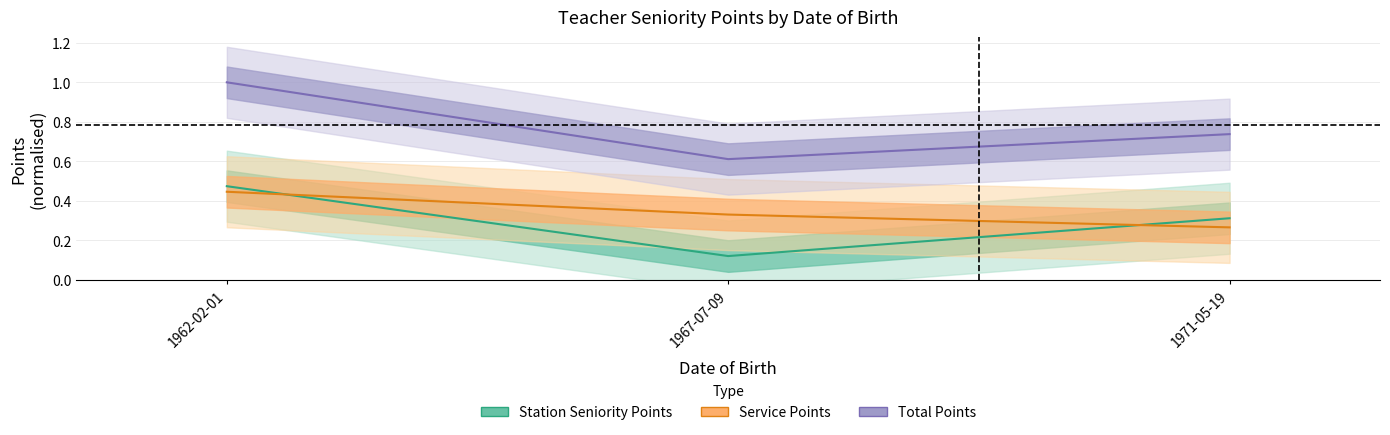

At how many categories does at least one series exceed 0?

3